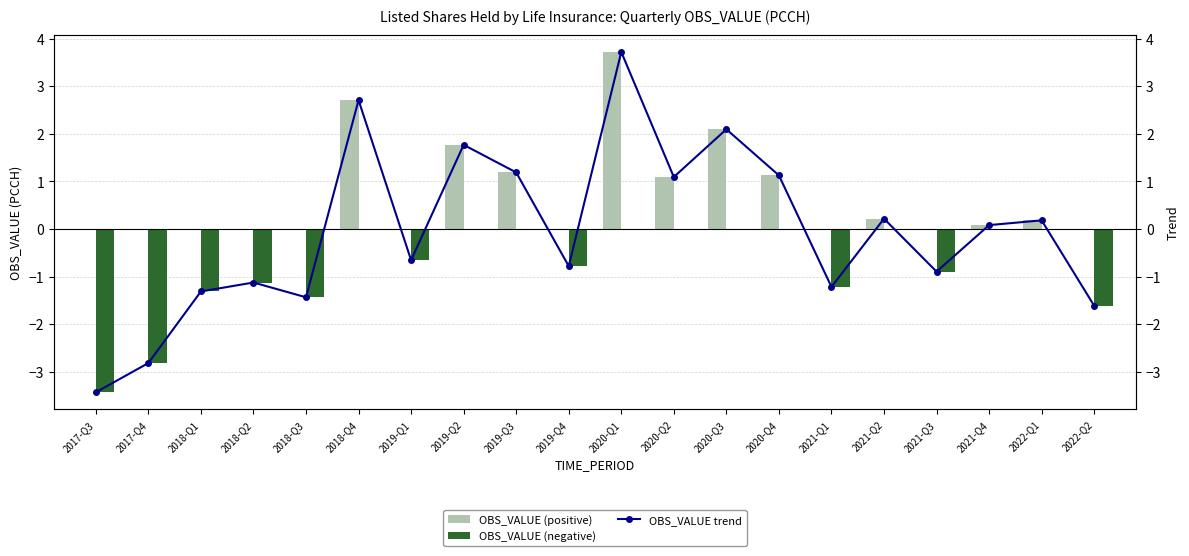

What is the average value of the OBS_VALUE (positive) series?

0.7